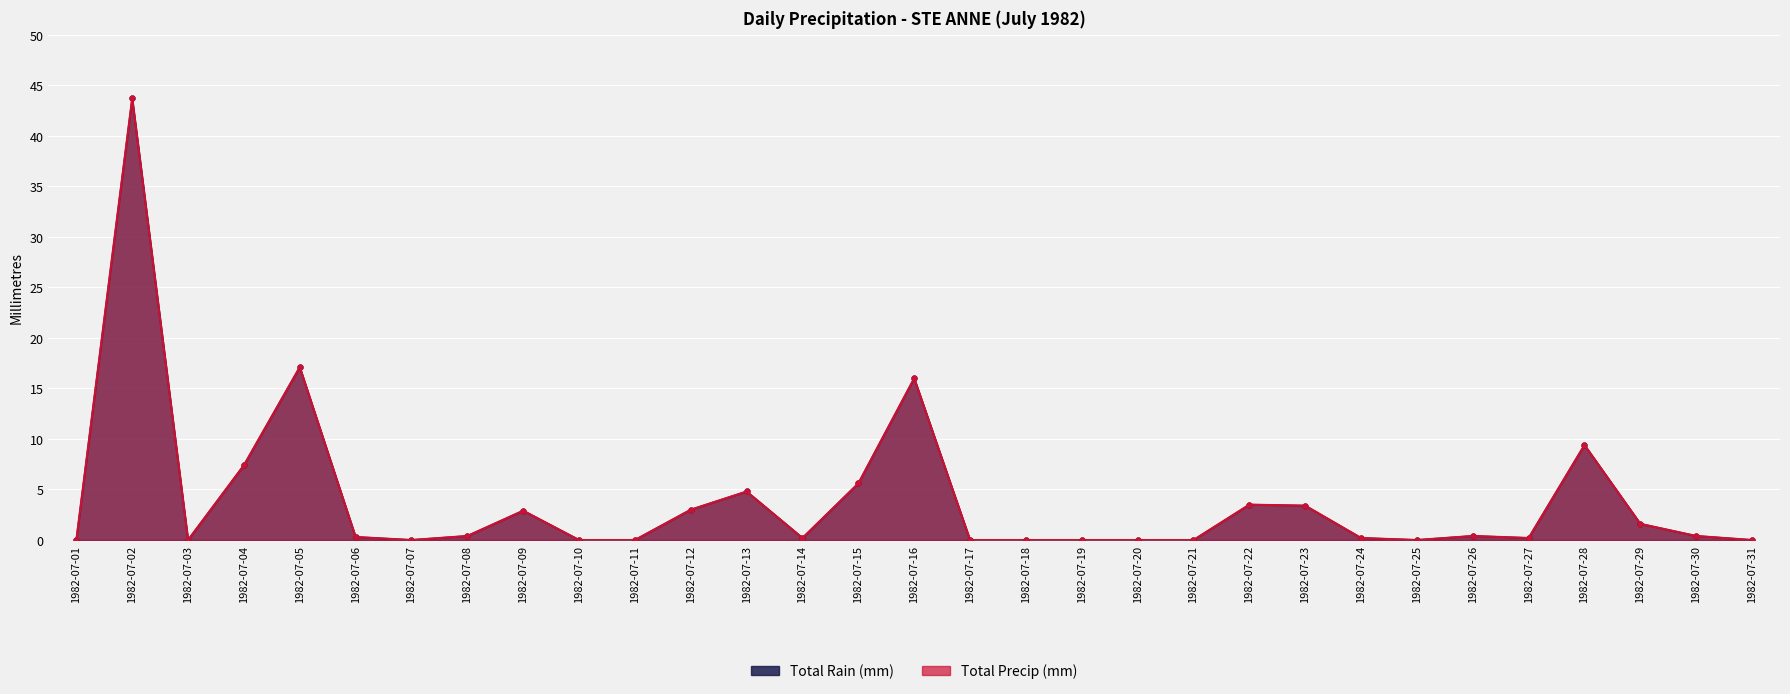

List the series in order of their peak value, highest first.

Total Rain (mm), Total Precip (mm)